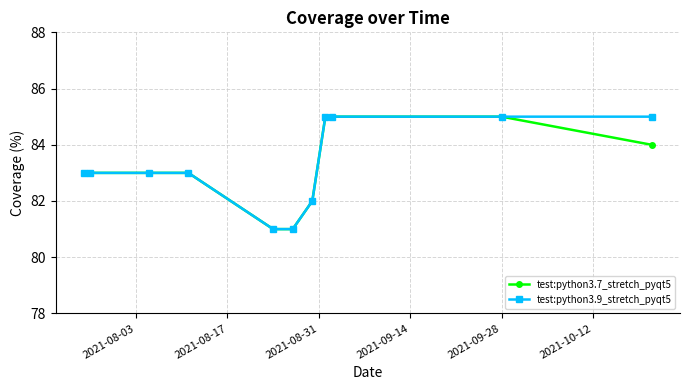

What is the minimum value for test:python3.9_stretch_pyqt5?

81